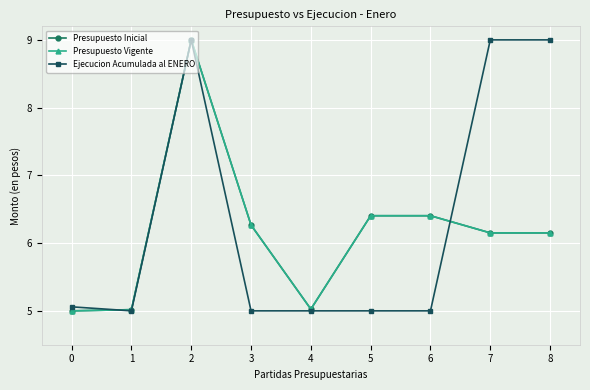

Rank the categories by Presupuesto Inicial value from highest to lowest.

2, 5, 6, 3, 7, 8, 4, 1, 0